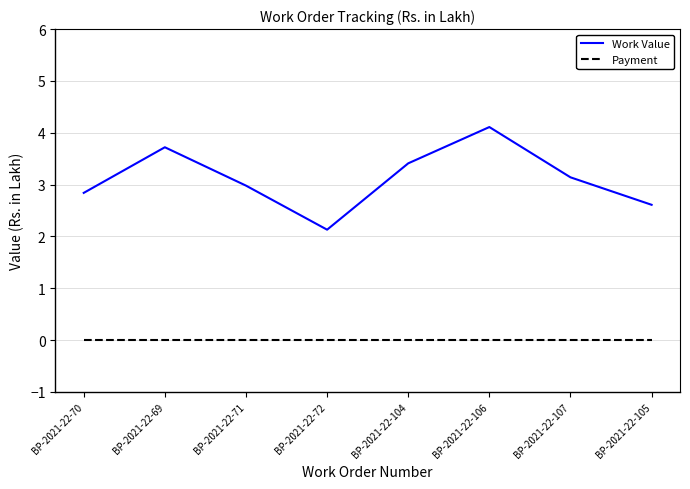

List the series in order of their peak value, lowest first.

Payment, Work Value